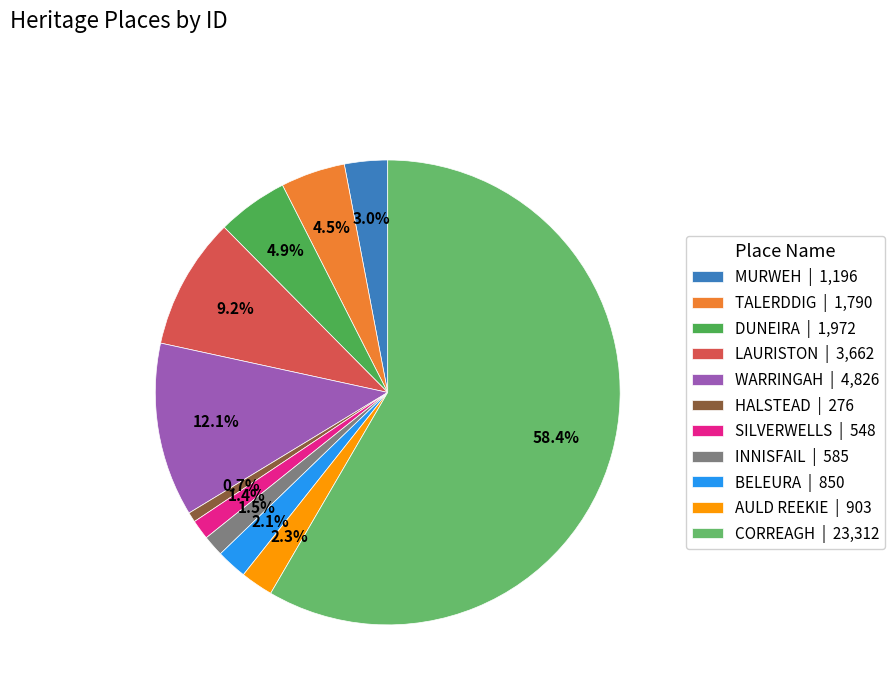

What is the largest slice in the pie chart?

CORREAGH